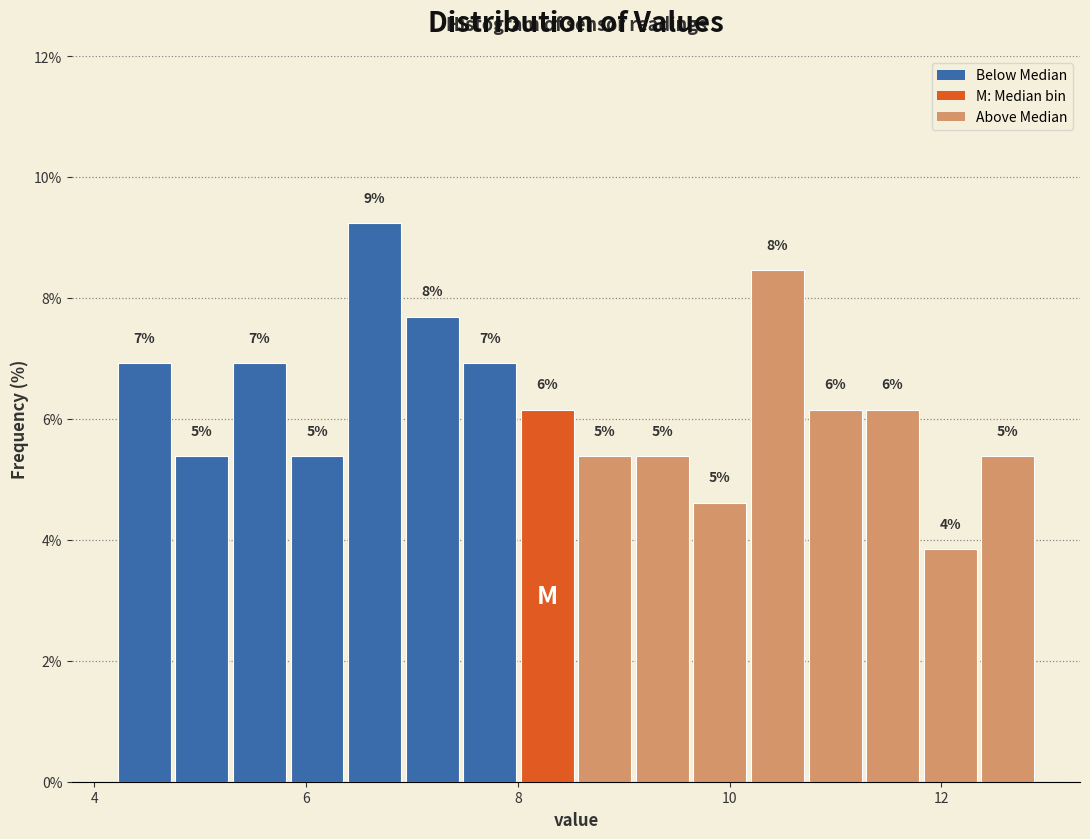

Read against the x-axis, roughly where is the centre of the tallest bar?

6.6